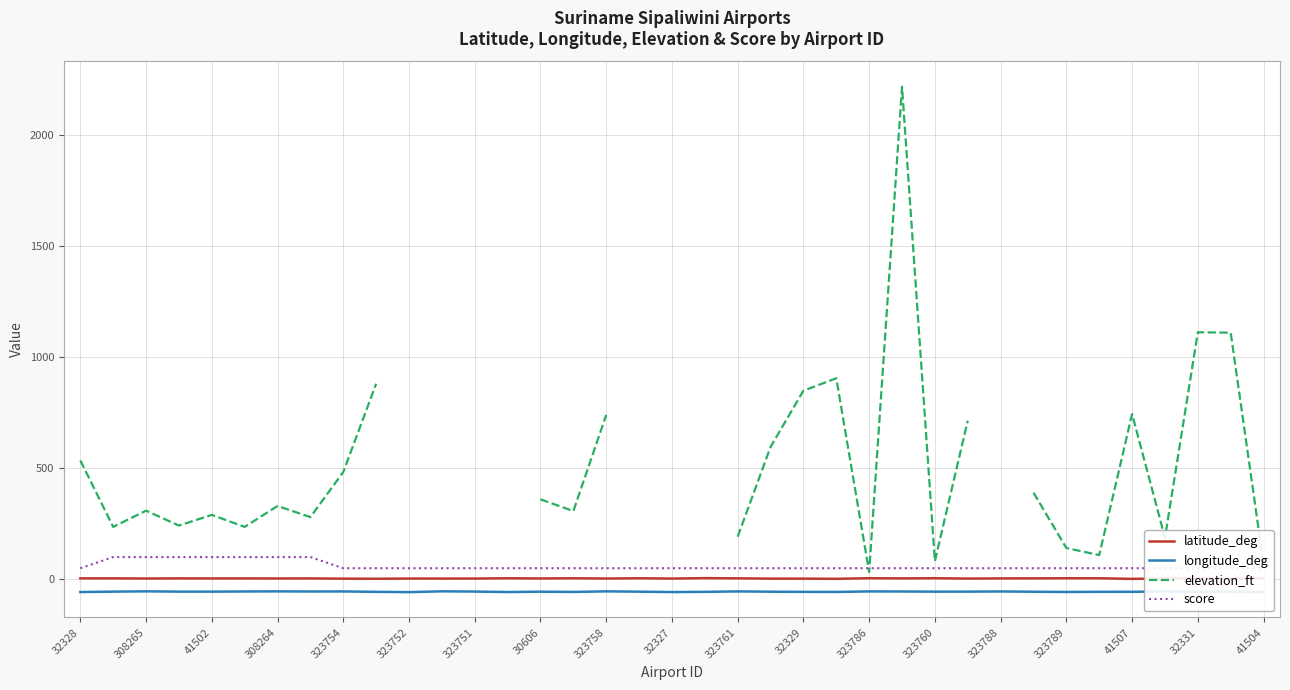

At 33, list the series in order from largest to smallest.

elevation_ft, score, latitude_deg, longitude_deg